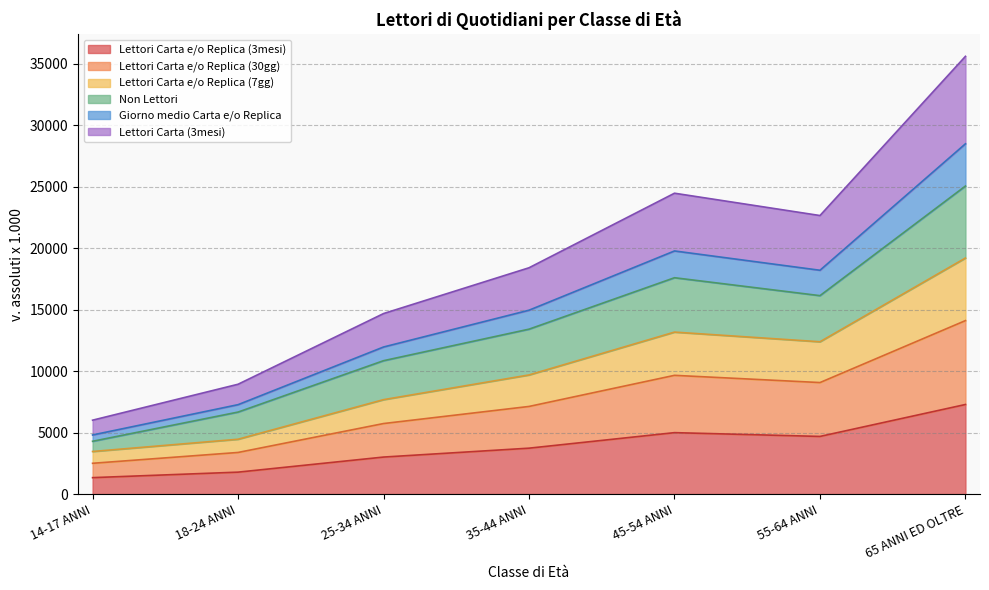

At which category is the sum across all series the highest?

65 ANNI ED OLTRE